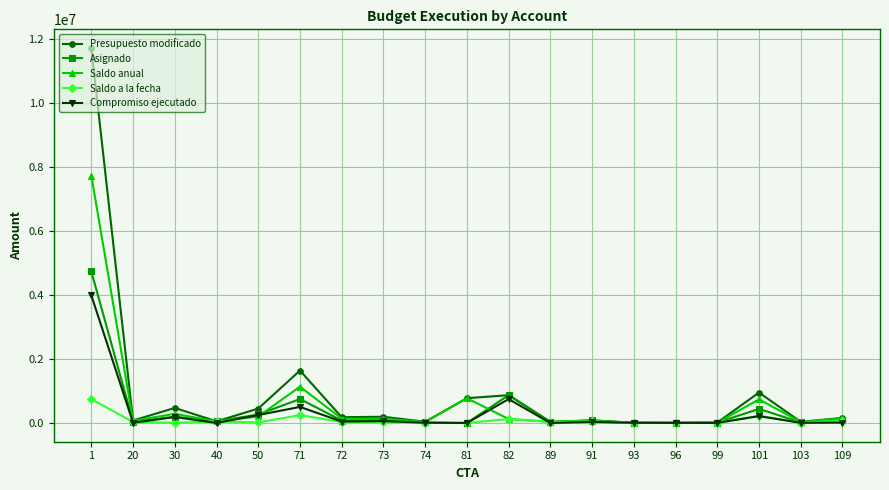

Is the value of Saldo anual at 99 greater than the value of Asignado at 30?

No